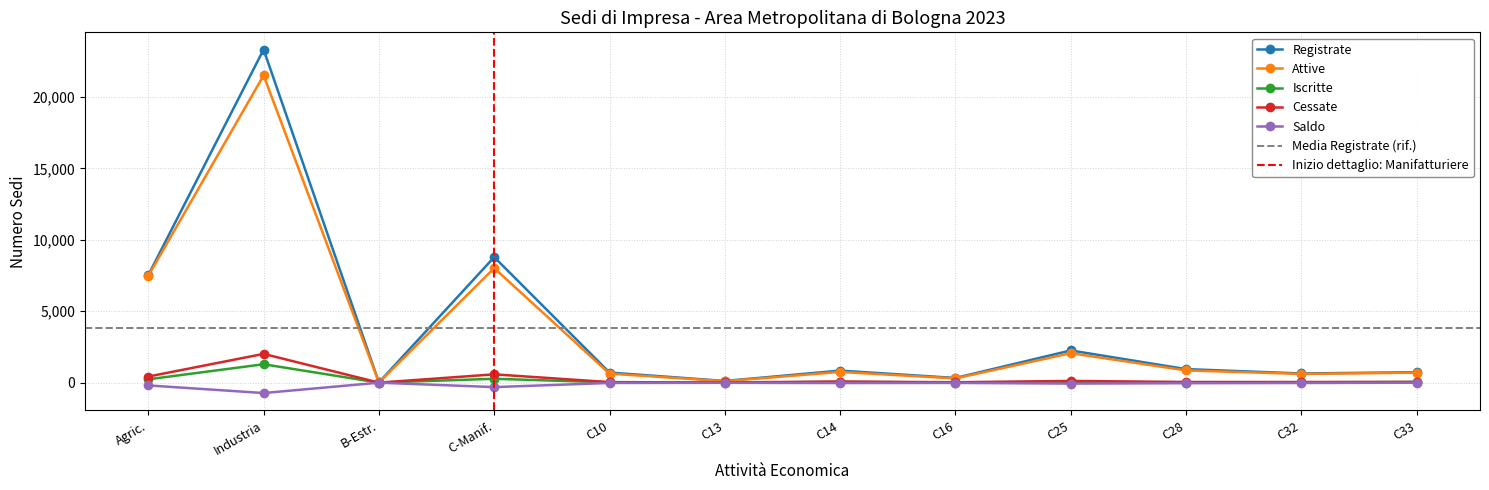

The value of Attive at Agric. is 7481. True or false?

True